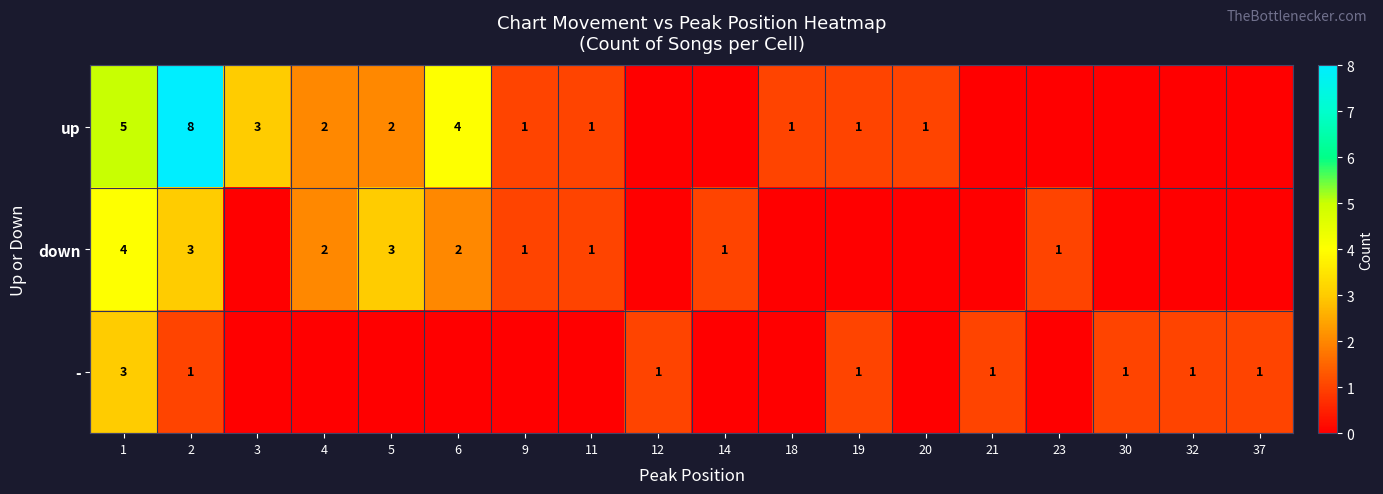

Count the number of categories in the chart.

18